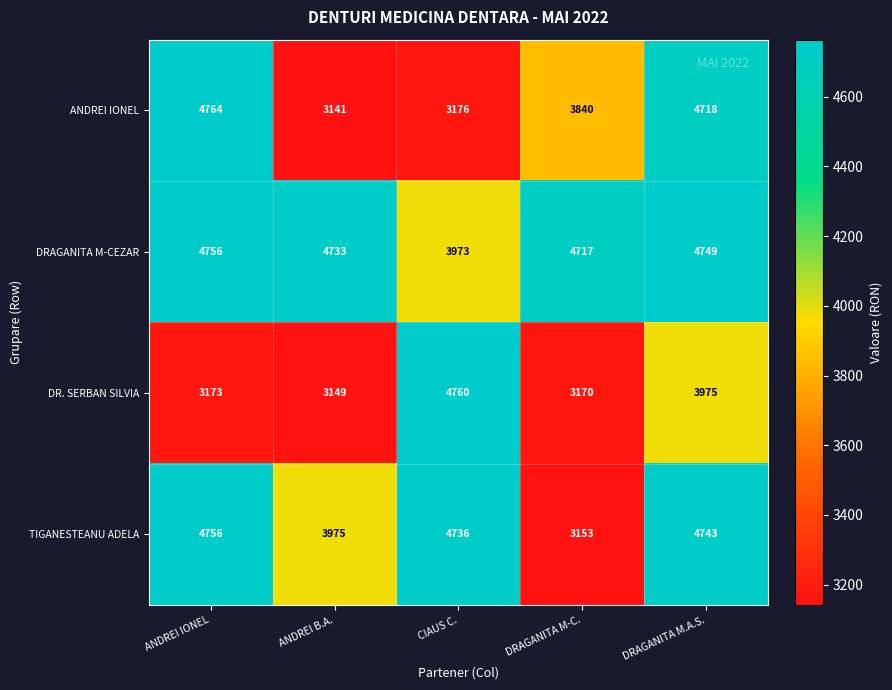

What is the average value of the TIGANESTEANU ADELA series?

4273